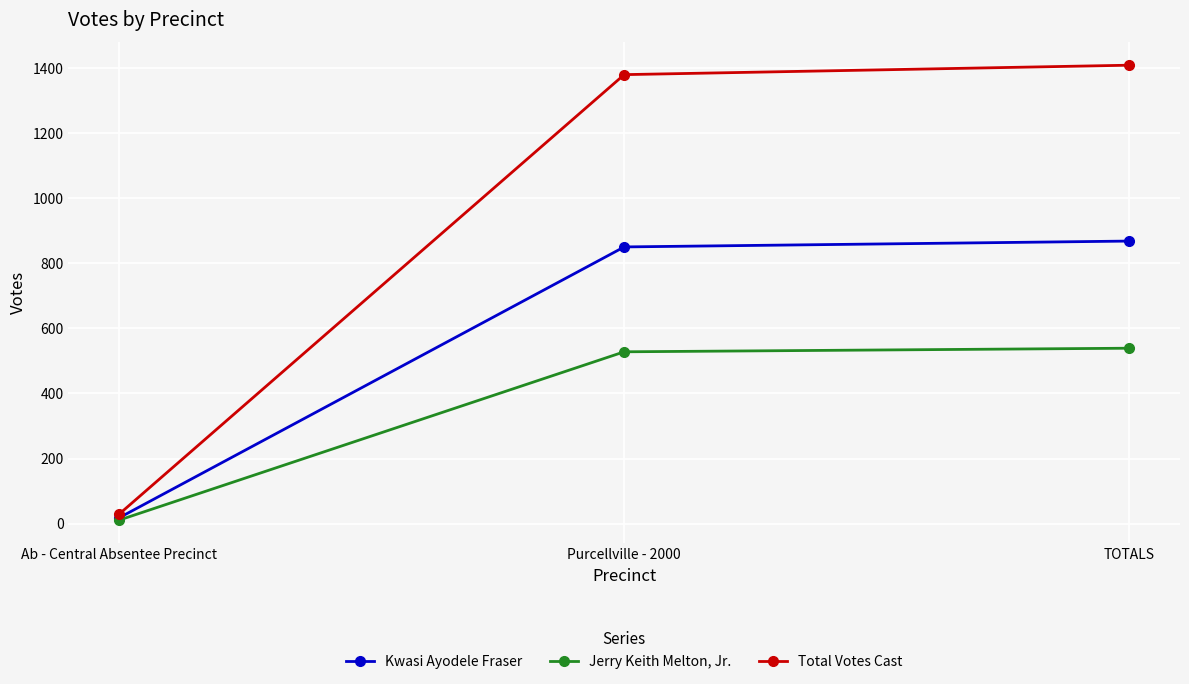

How many data points in Total Votes Cast are less than 1379?

1